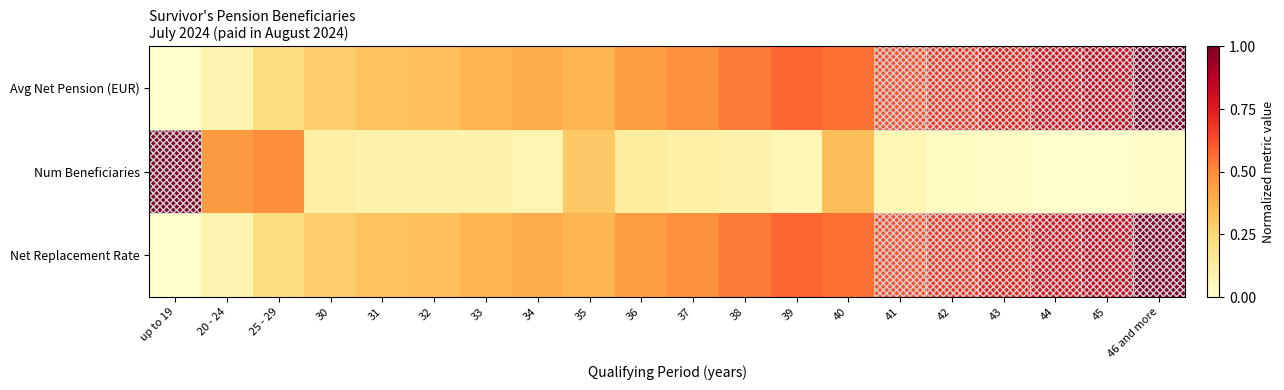

Which has a higher value, 31 or 43?

43